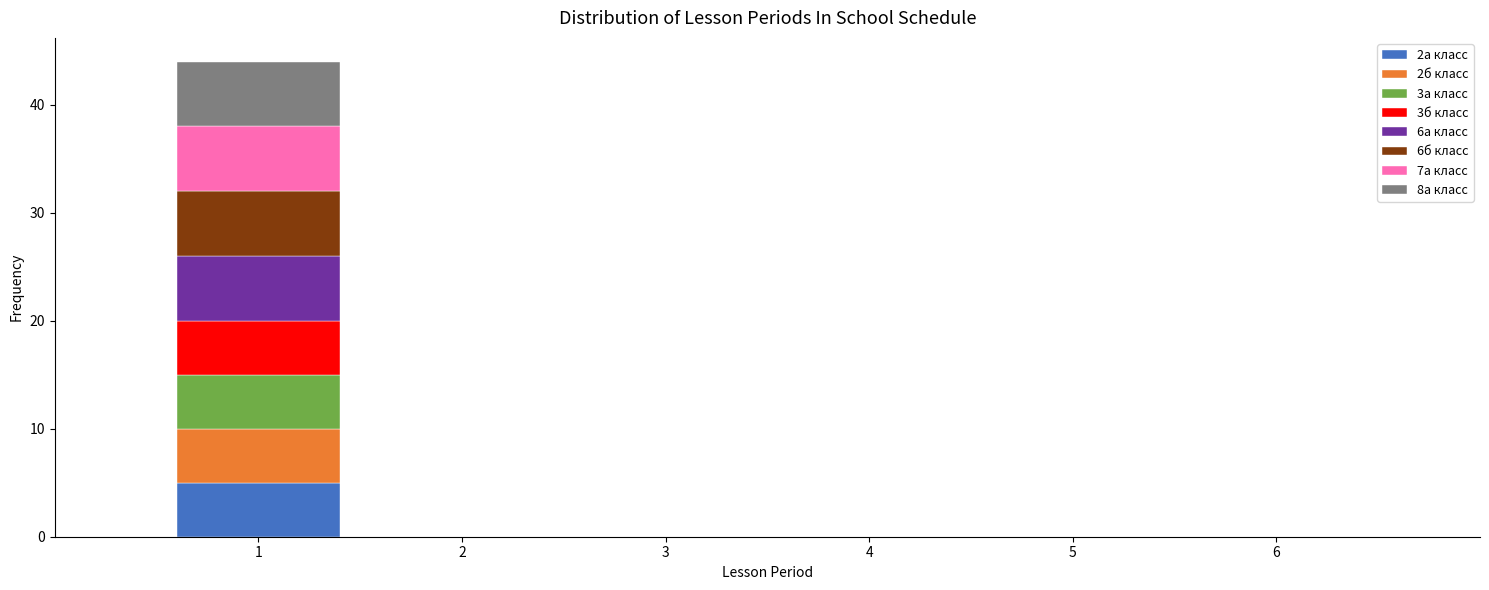

Which range on the x-axis has the tallest stacked bar (by total height)?

0.5 to 1.5